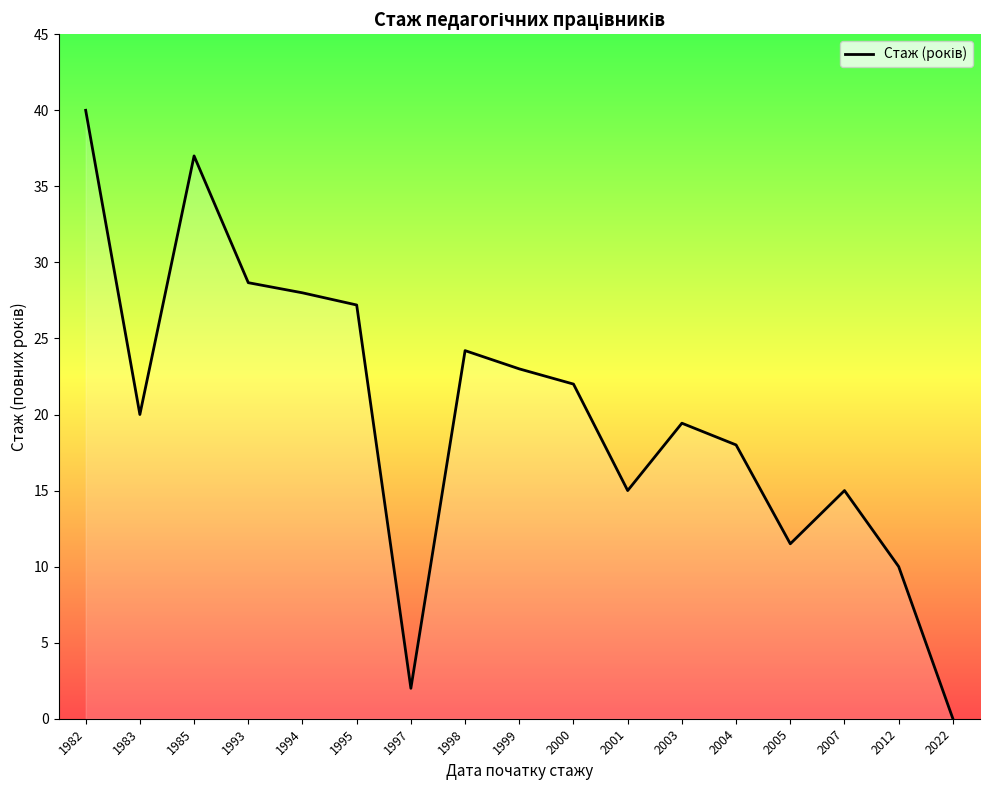

Approximately how many times larger is the value at 2004 compared to 2001?

1.2